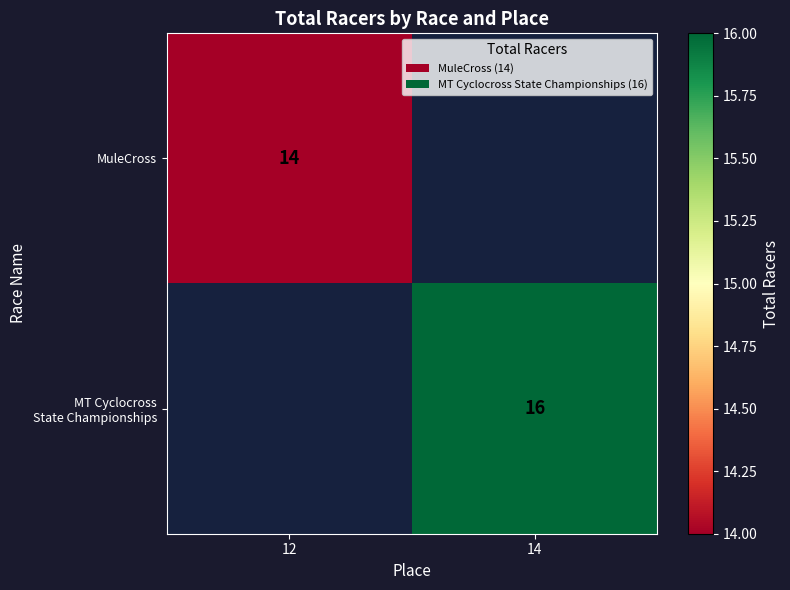

At how many categories does at least one series exceed 14?

1